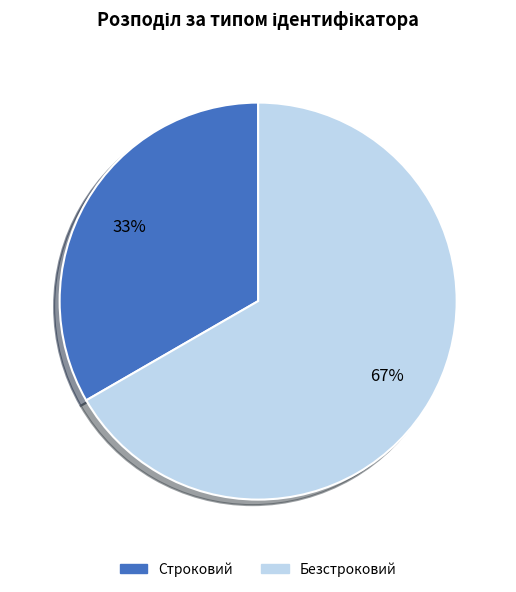

Which slice is the largest?

Безстроковий